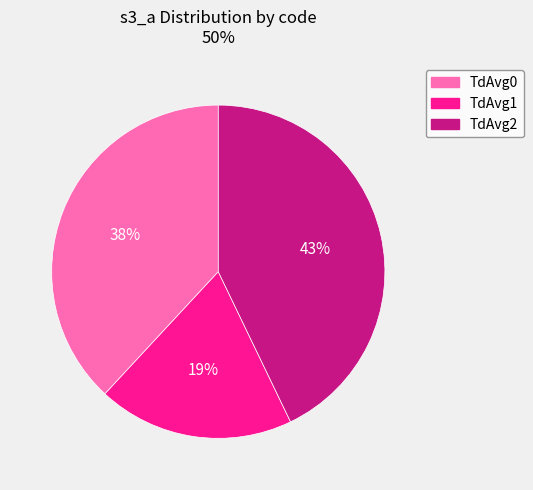

Count the number of slices in the pie.

3